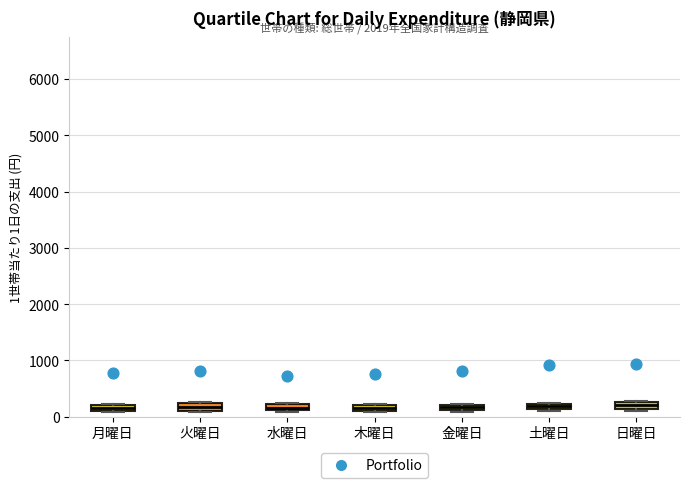

Where is the lower edge of the box for 水曜日 on the y-axis? The values are not printed on the chart, so give them approximately, as read against the axis.

100